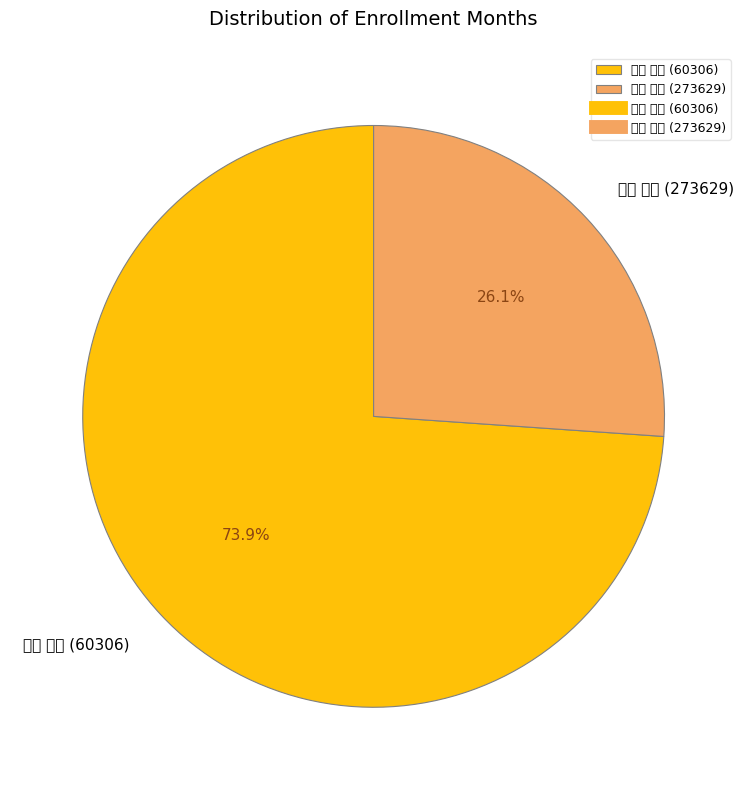

Is there any slice that represents more than half of the pie?

Yes